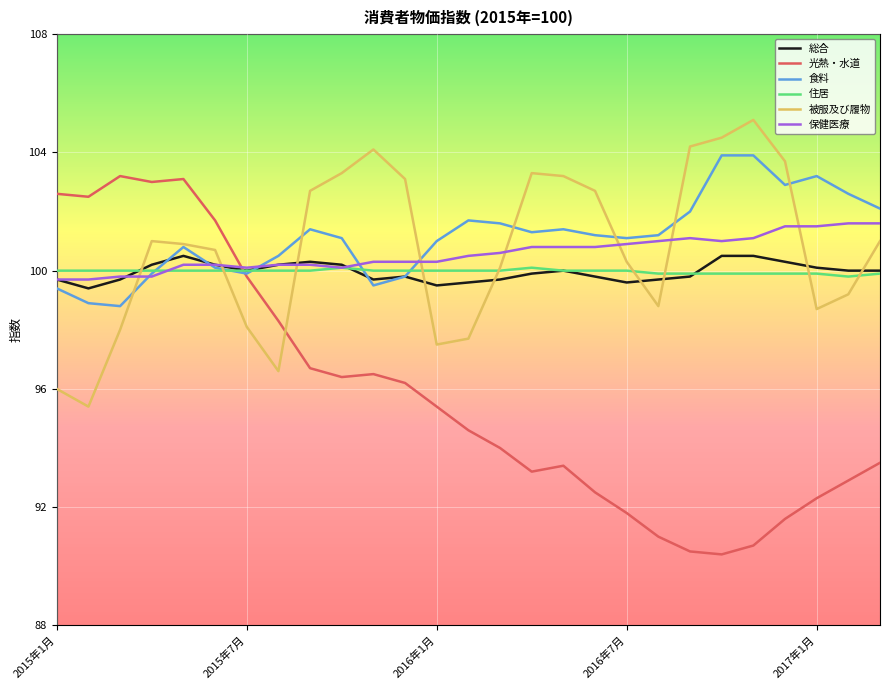

Which series has the largest range (max minus min)?

光熱・水道